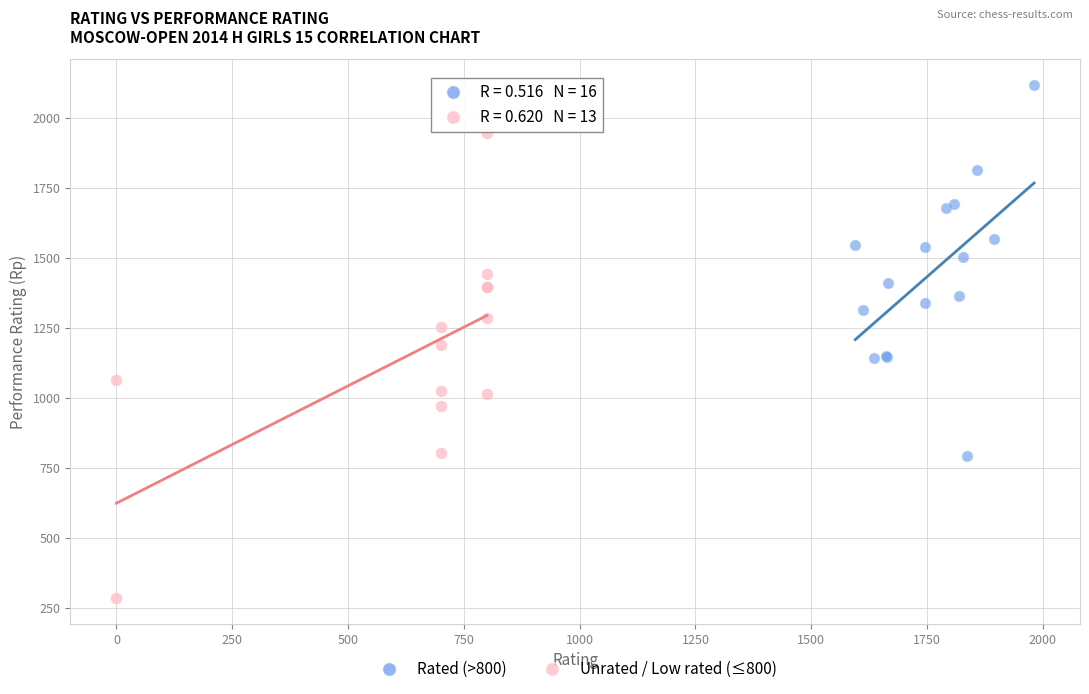

Which series reaches the maximum Y coordinate?

Rated (>800)